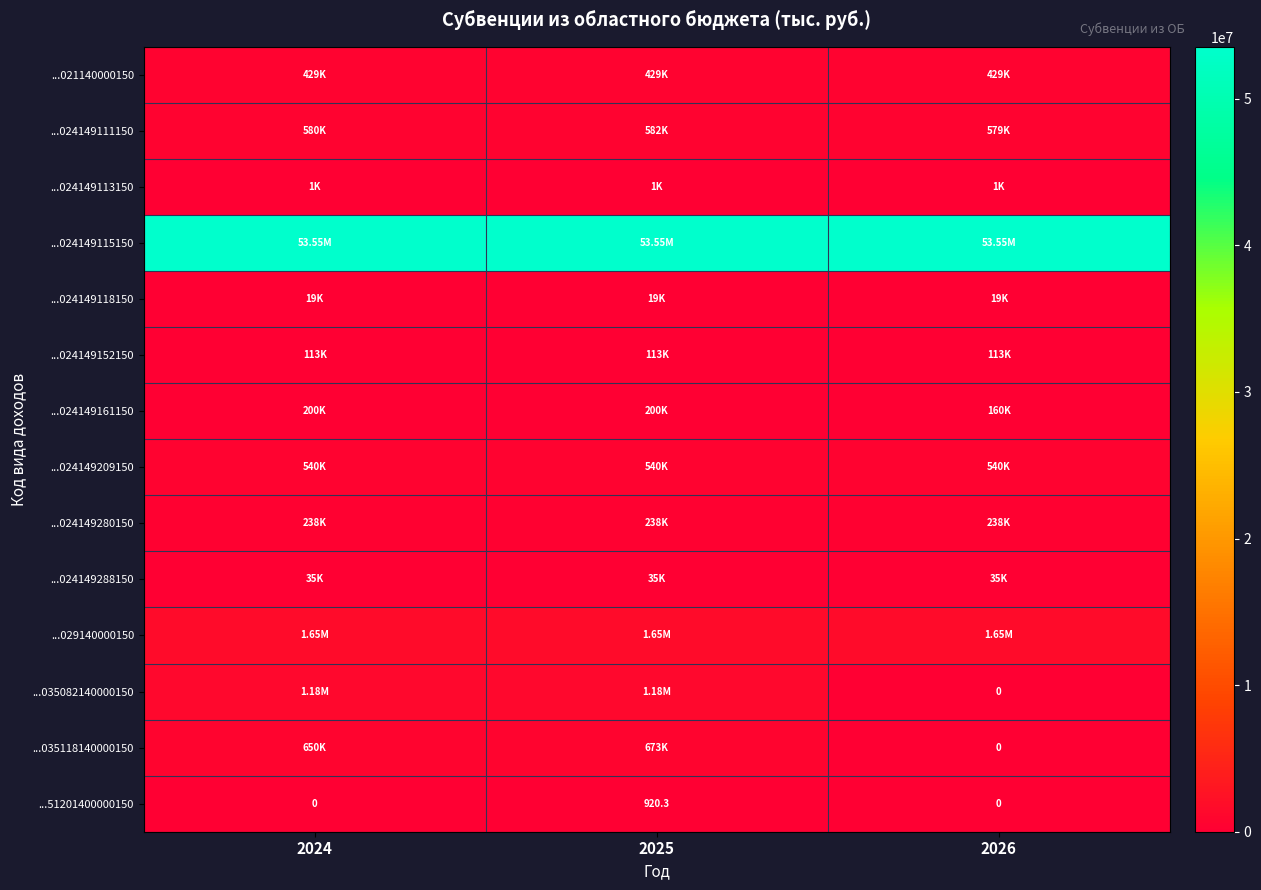

Count the number of data series in this chart.

14